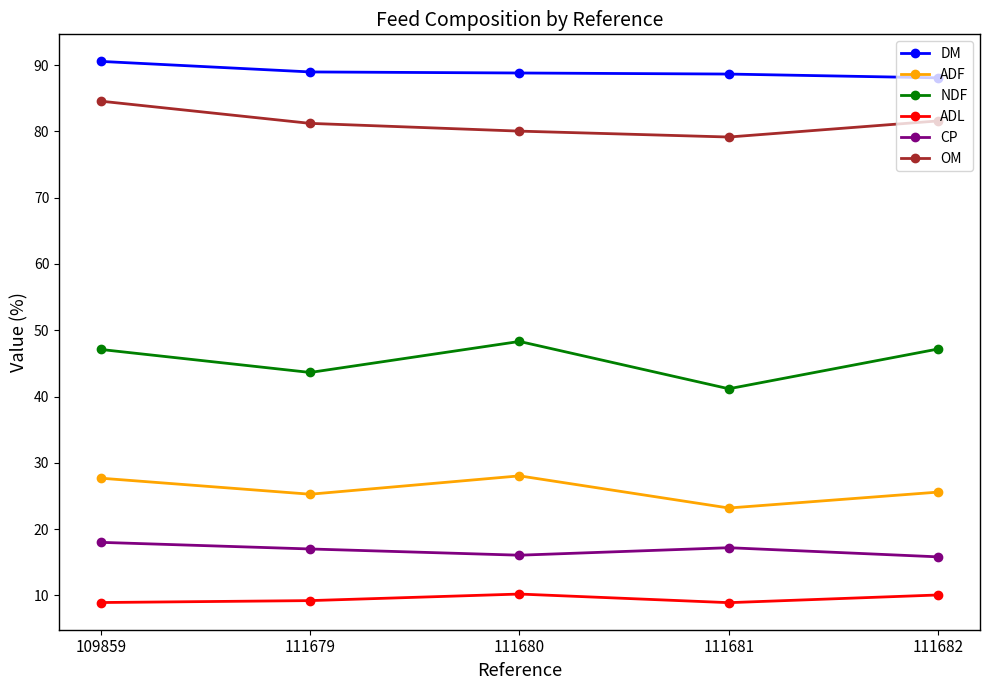

What is the spread (max minus min) of values at 111679?

79.8